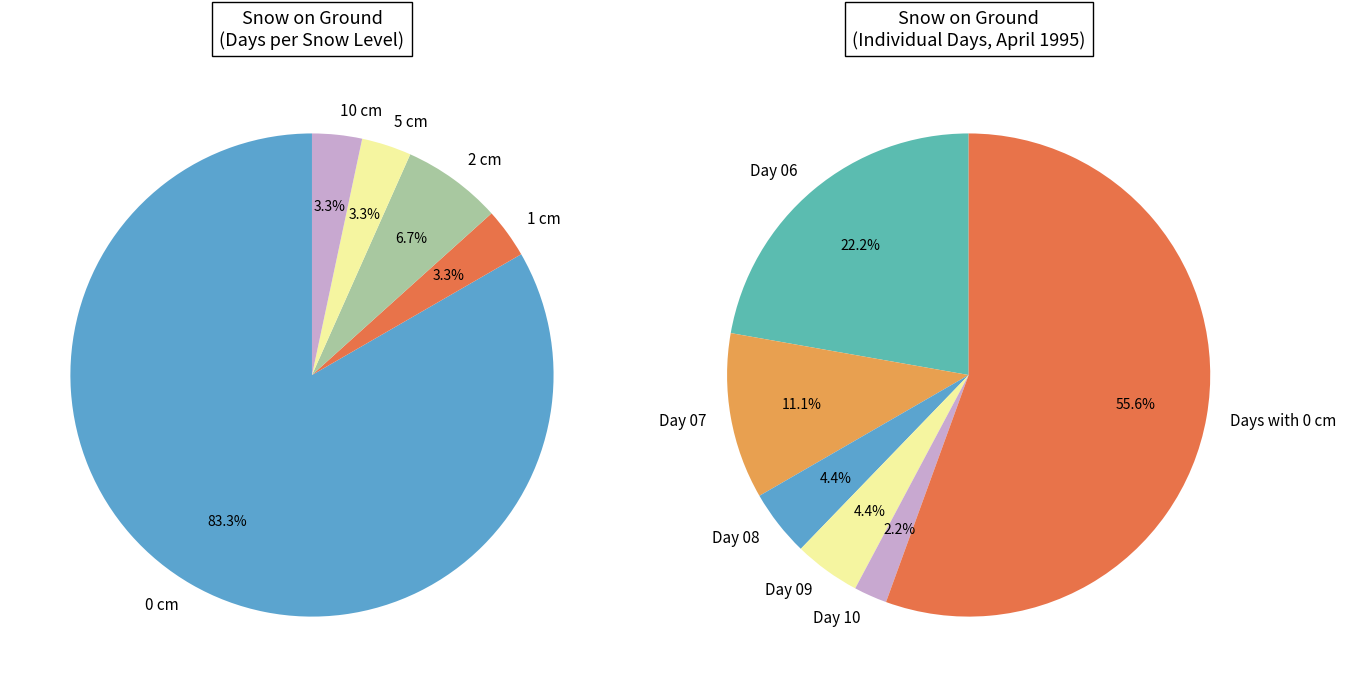

Is 18 the majority of the pie?

No